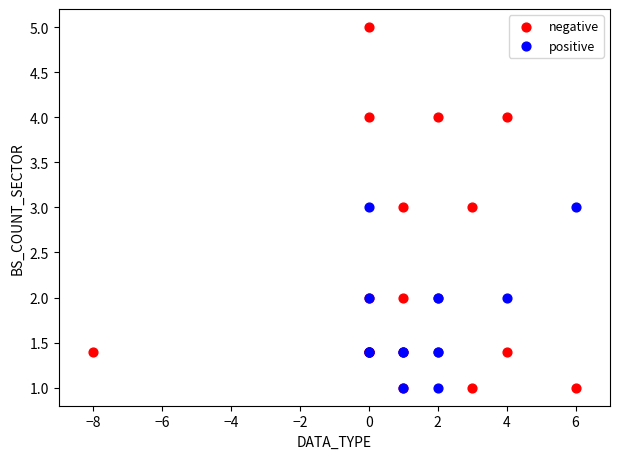

Which series reaches the maximum Y coordinate?

negative